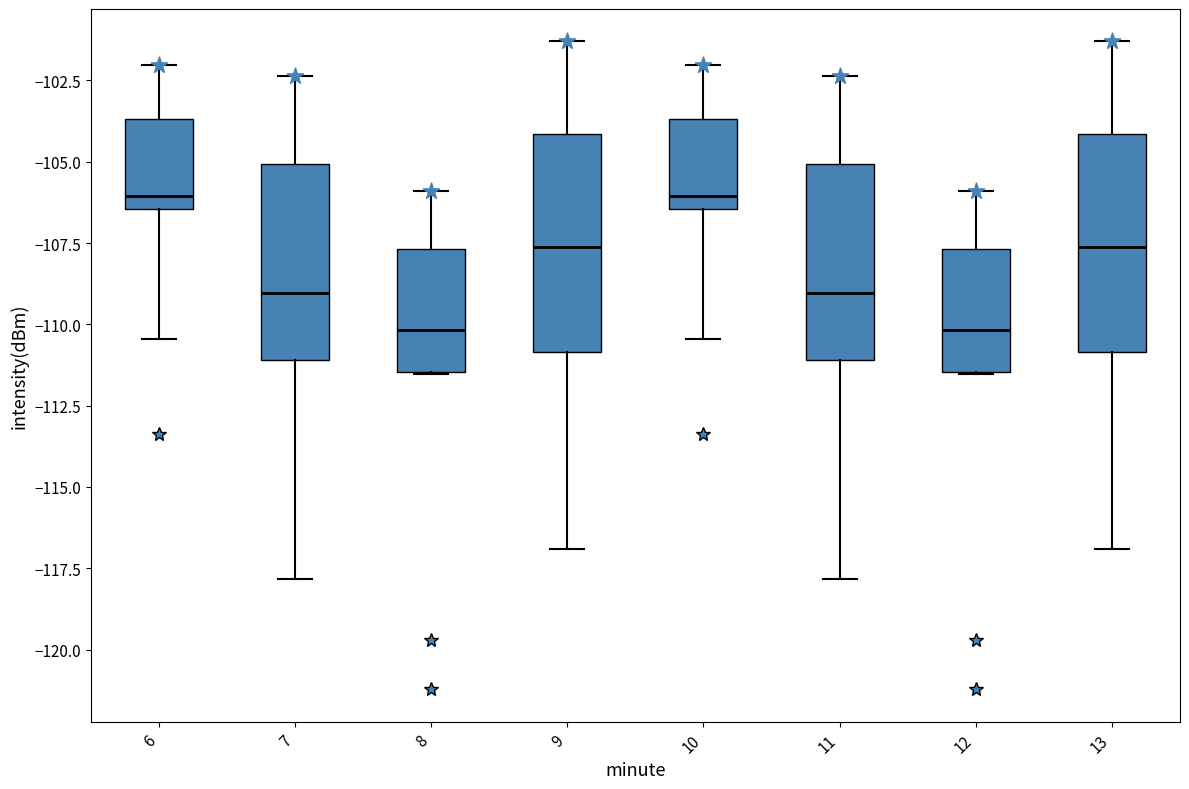

Reading left to right, transcribe this box plot: for each box, give where its median line is, the range the box spans, and where its two whiskers end, as read against the y-axis. The values are not printed on the chart, so give them approximately, as read against the axis.

6: median -106.0, box -106.5 to -103.5, whiskers -110.5 to -102.0
7: median -109.0, box -111.0 to -105.0, whiskers -118.0 to -102.5
8: median -110.0, box -111.5 to -107.5, whiskers -111.5 to -106.0
9: median -107.5, box -111.0 to -104.0, whiskers -117.0 to -101.5
10: median -106.0, box -106.5 to -103.5, whiskers -110.5 to -102.0
11: median -109.0, box -111.0 to -105.0, whiskers -118.0 to -102.5
12: median -110.0, box -111.5 to -107.5, whiskers -111.5 to -106.0
13: median -107.5, box -111.0 to -104.0, whiskers -117.0 to -101.5